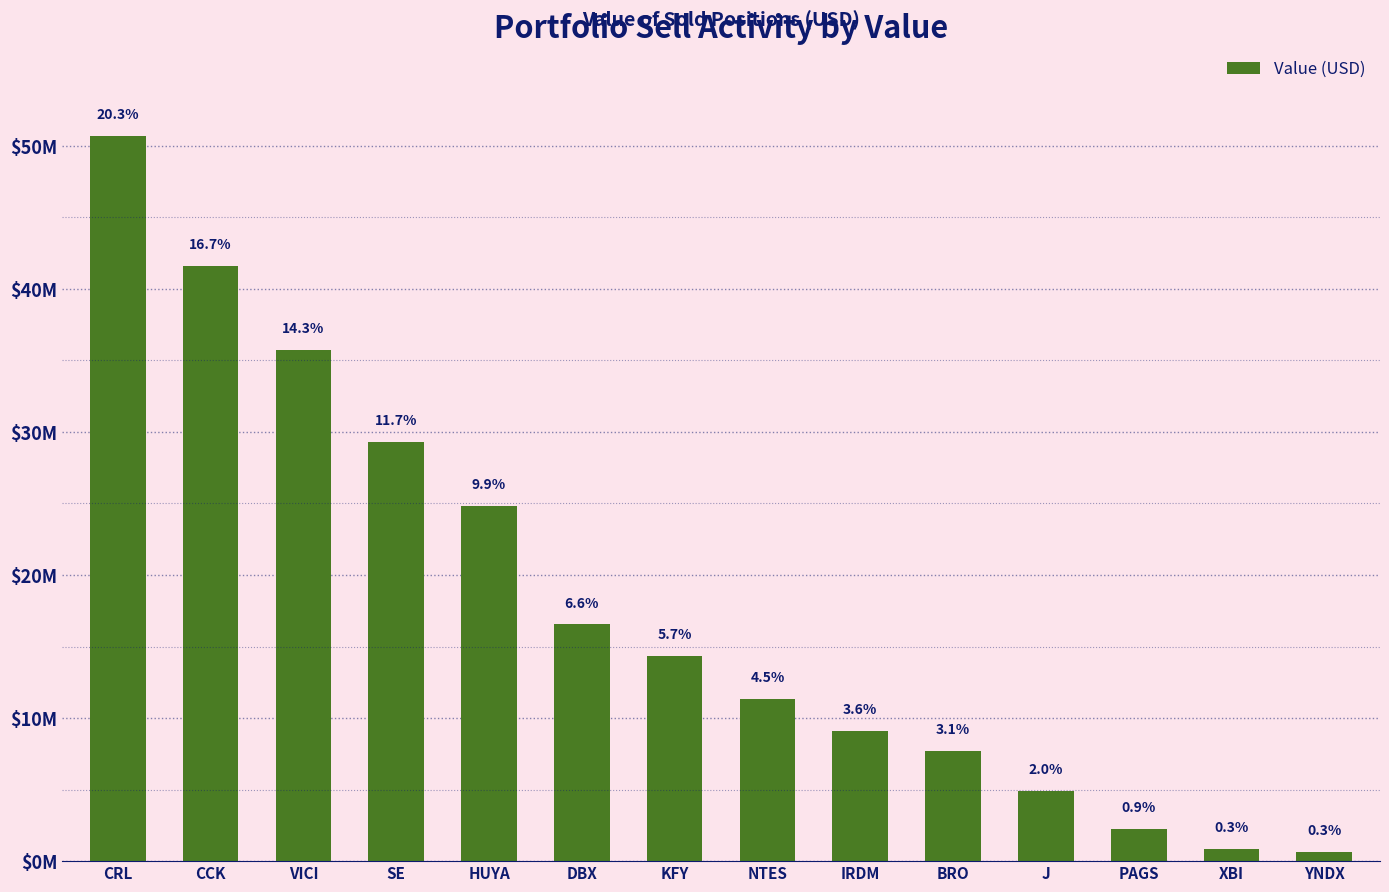

Approximately how many times larger is the value at CRL compared to DBX?

3.1